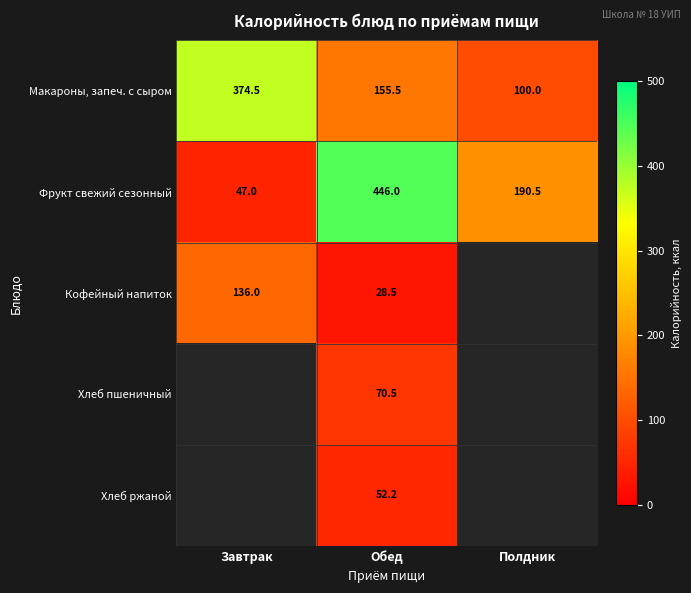

At which category is the sum across all series the highest?

Обед